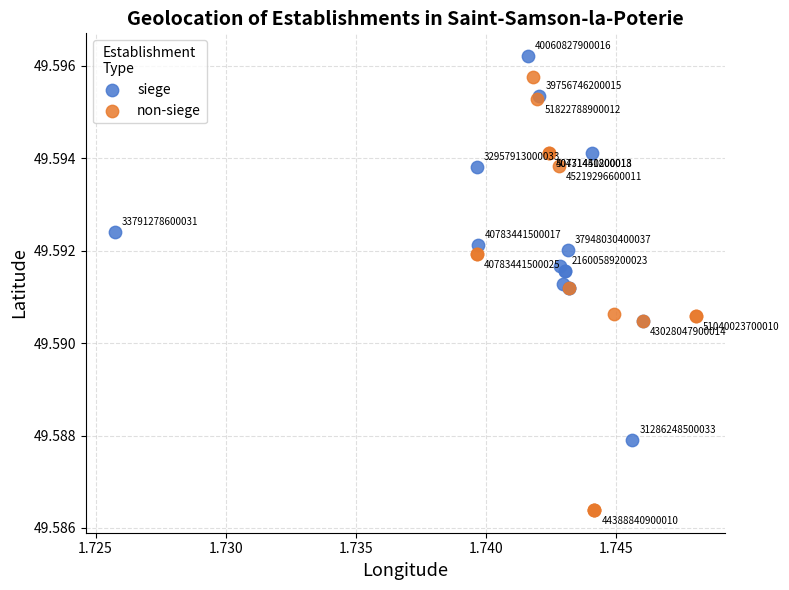

Which series has the largest Y range (max minus min)?

non-siege